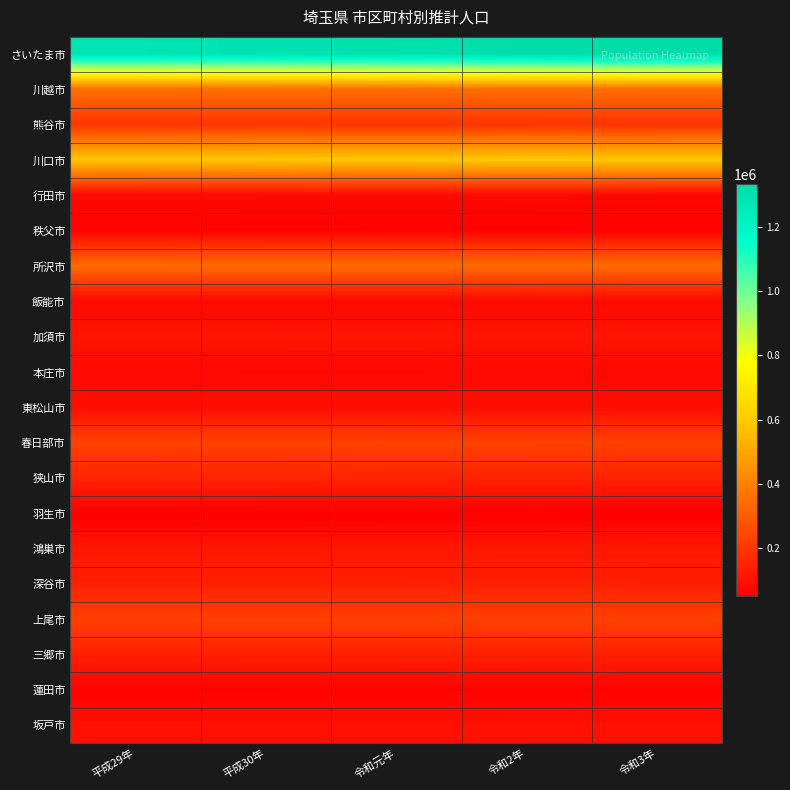

How many series are shown in this chart?

20